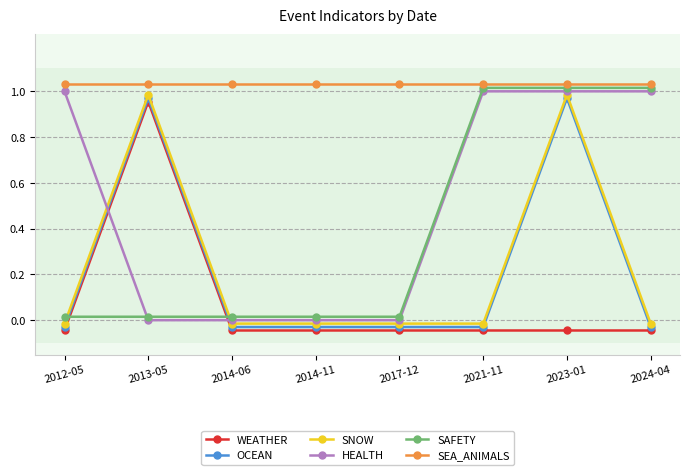

Is the value of SNOW at 2024-04 greater than the value of OCEAN at 2024-04?

Yes